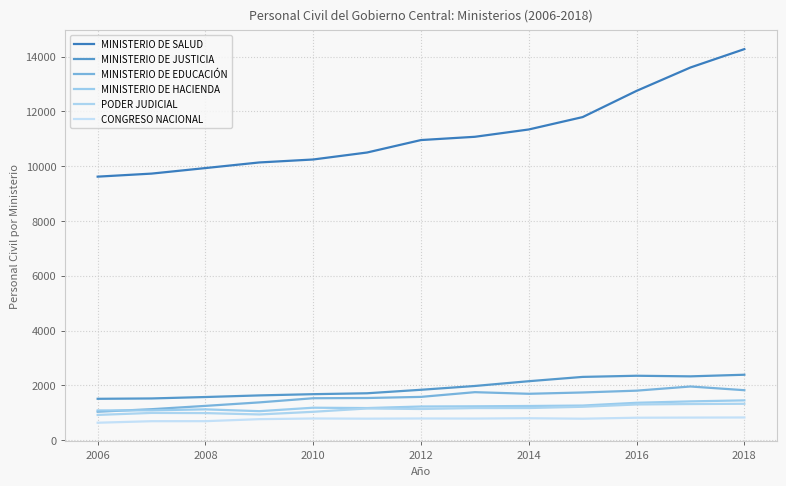

At how many categories does at least one series exceed 13080?

2